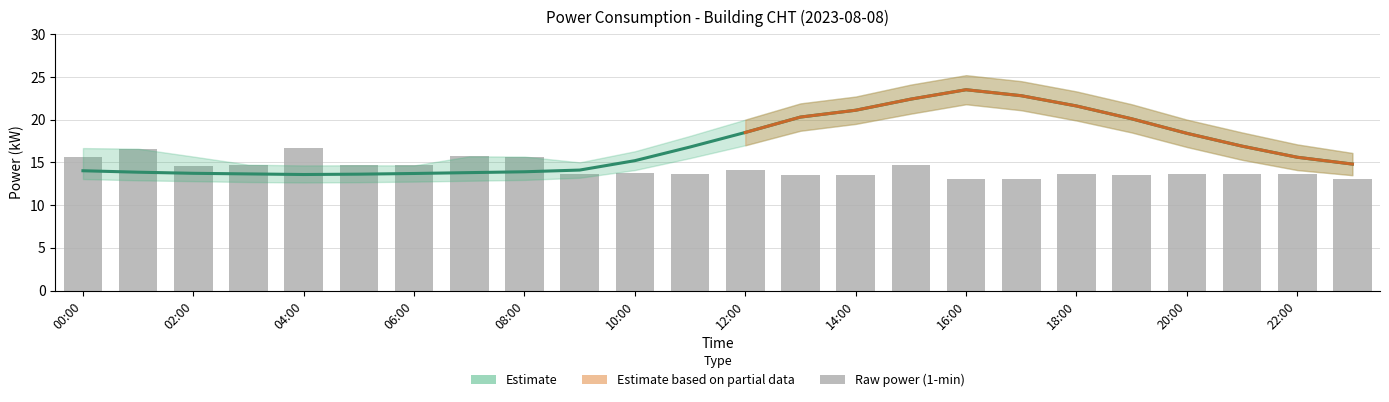

Are the bars grouped side by side (vs. stacked)?

Yes